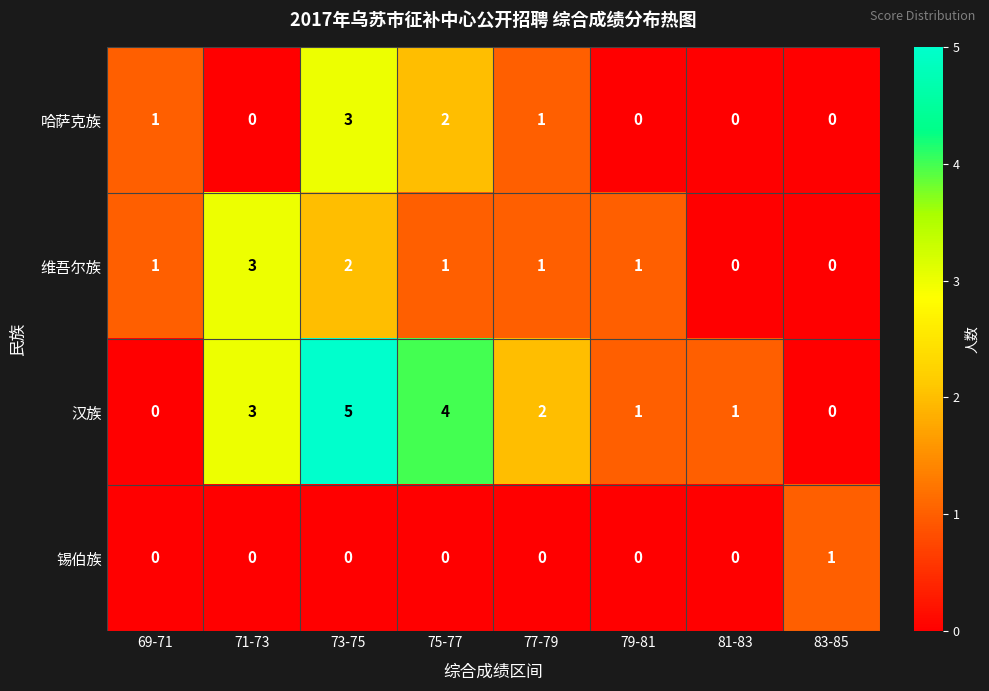

The 锡伯族 series shows 1 at 75-77. True or false?

False